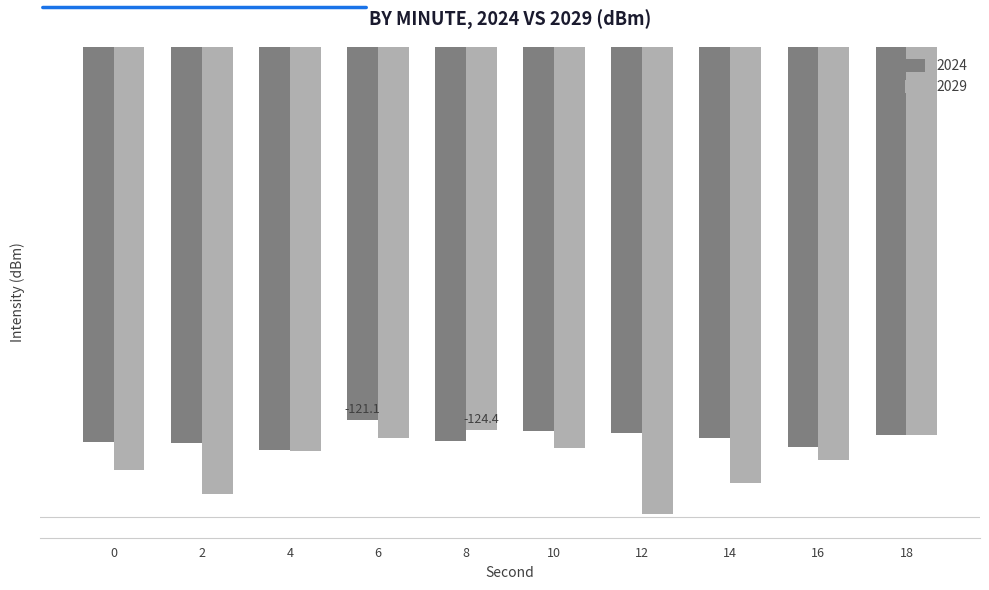

The 2024 series shows -128.1 at 0. True or false?

True